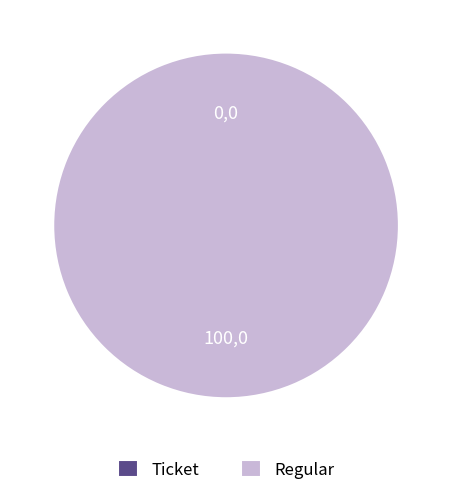

How many slices are in this pie chart?

2